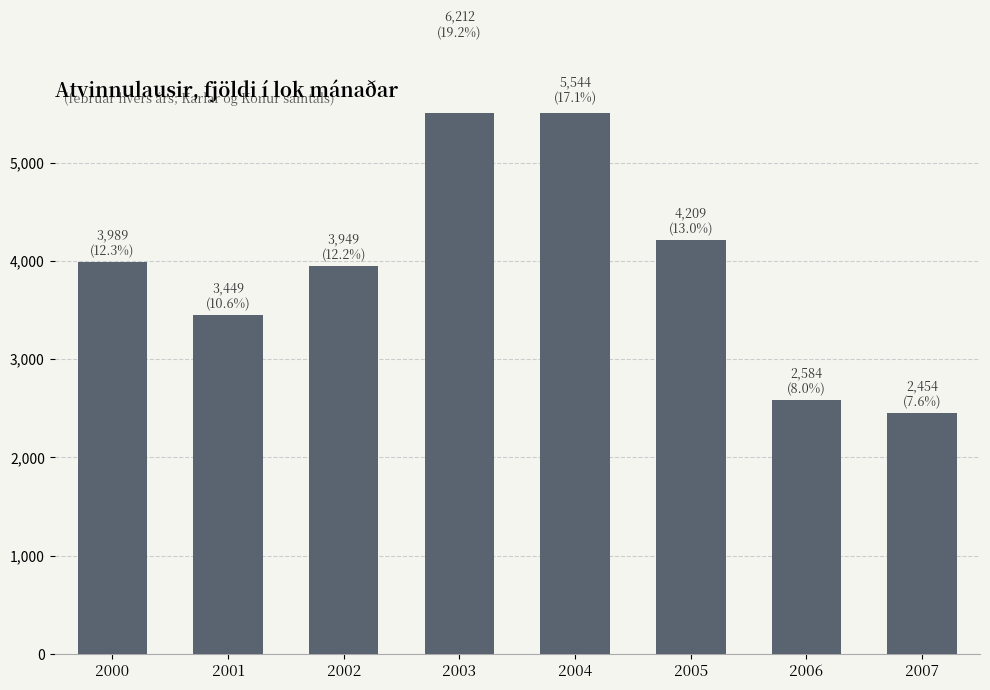

Does the chart contain any negative values?

No